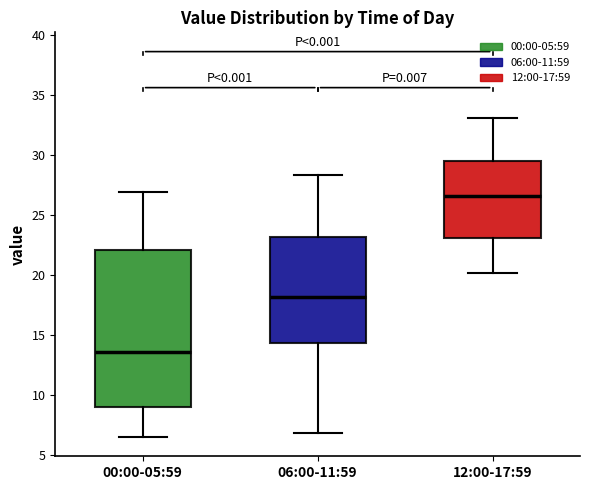

Which box is the tallest, from its lower edge to its upper edge?

00:00-05:59